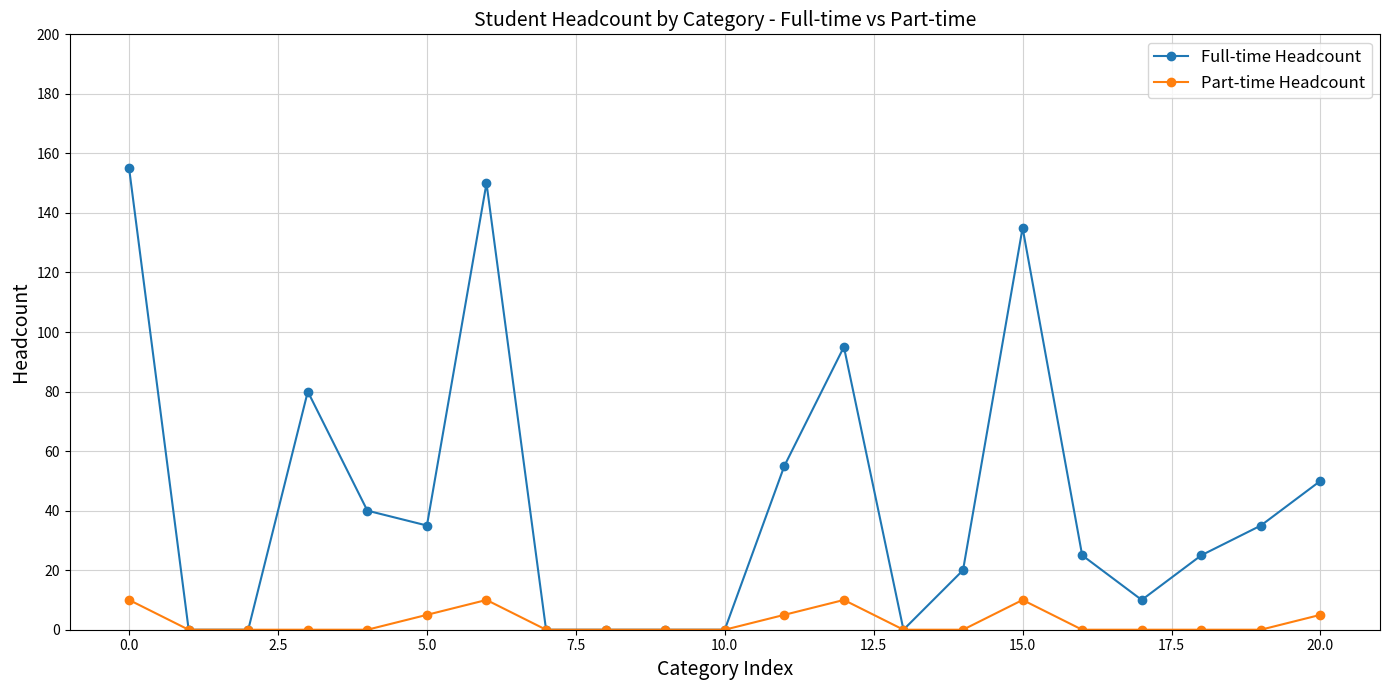

Which series has the largest range (max minus min)?

Full-time Headcount